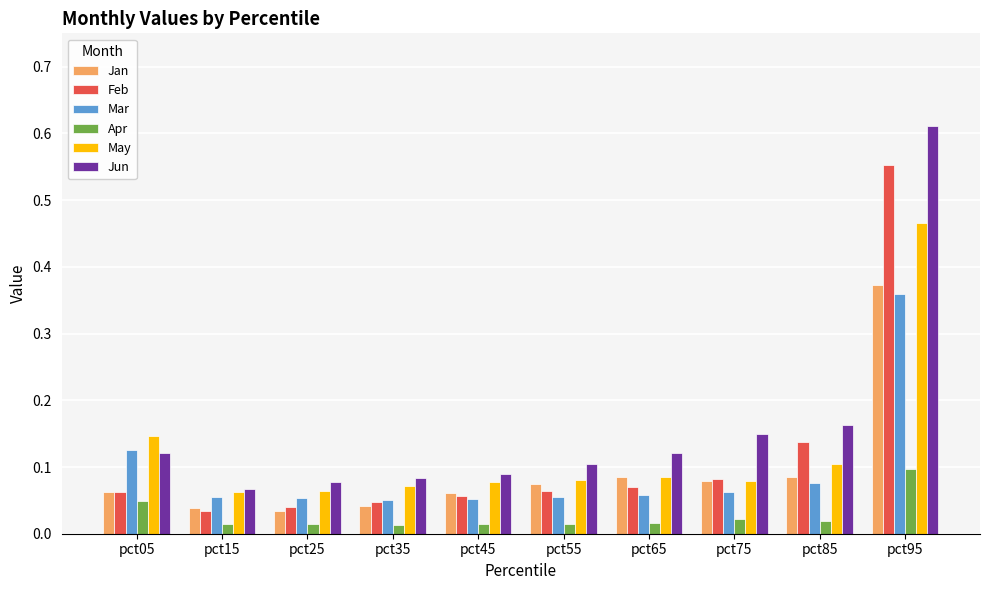

At which category is the sum across all series the highest?

pct95